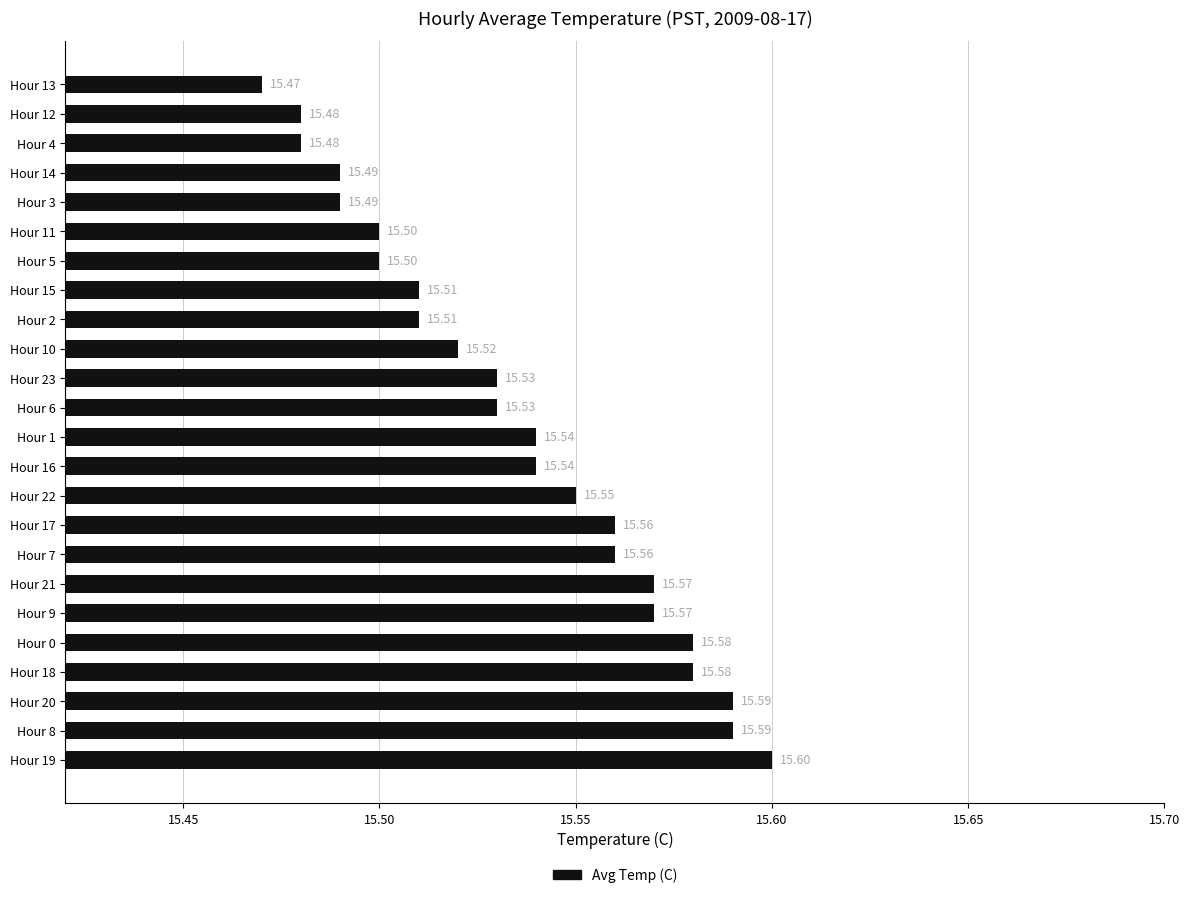

What is the difference between the second highest and minimum values?

0.1